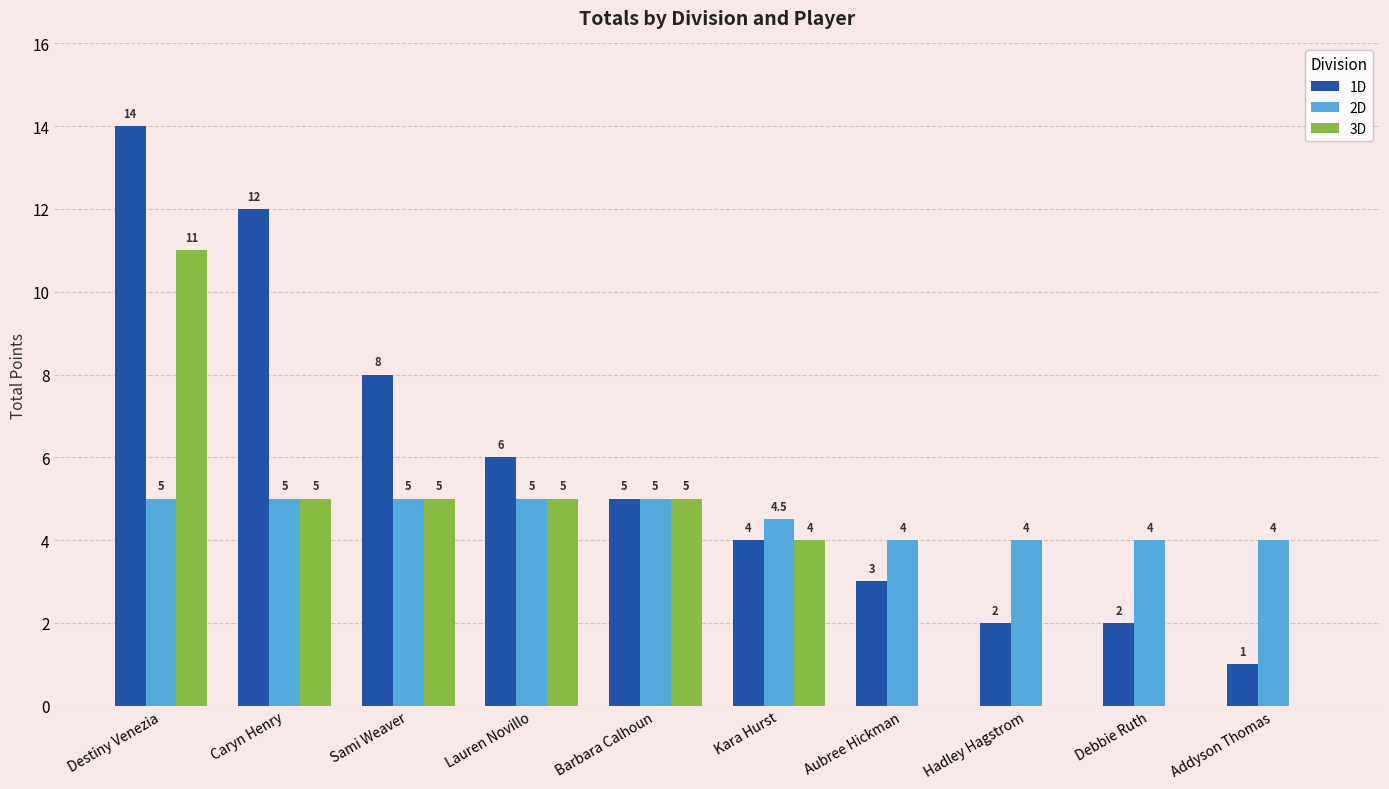

At which category is the sum across all series the highest?

Destiny Venezia